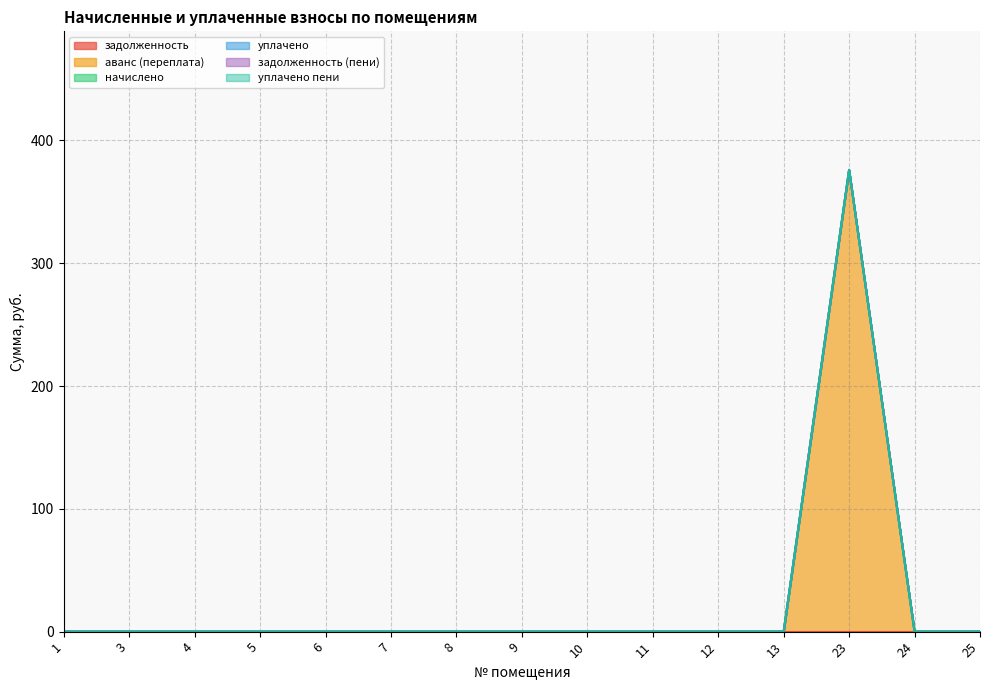

What is the value of the аванс (переплата) point at the 13th from the left?

376.1